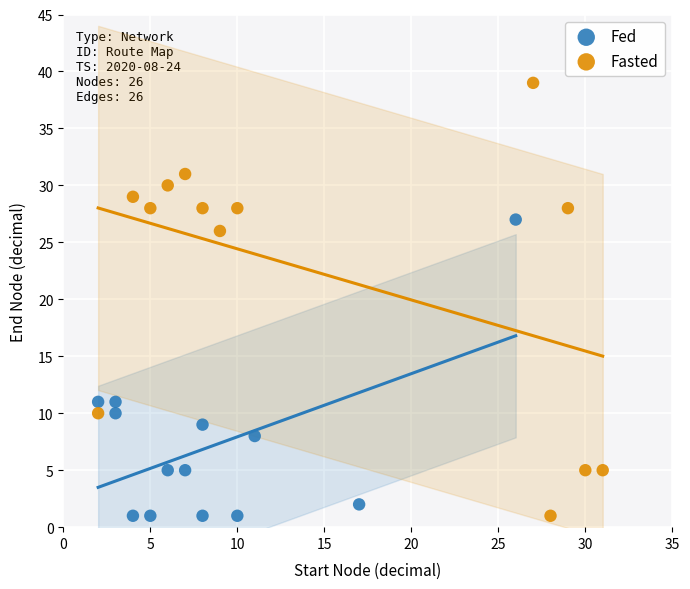

Which series has the widest spread of Y values?

Fasted